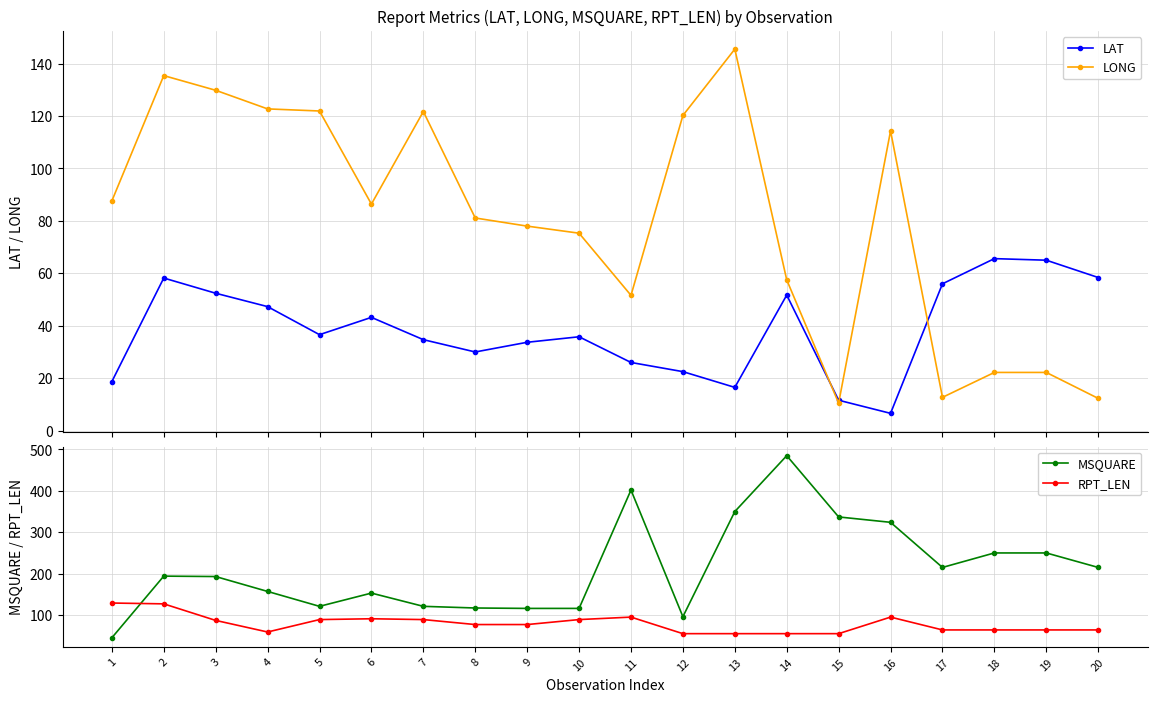

Which series has the largest total across all categories?

MSQUARE